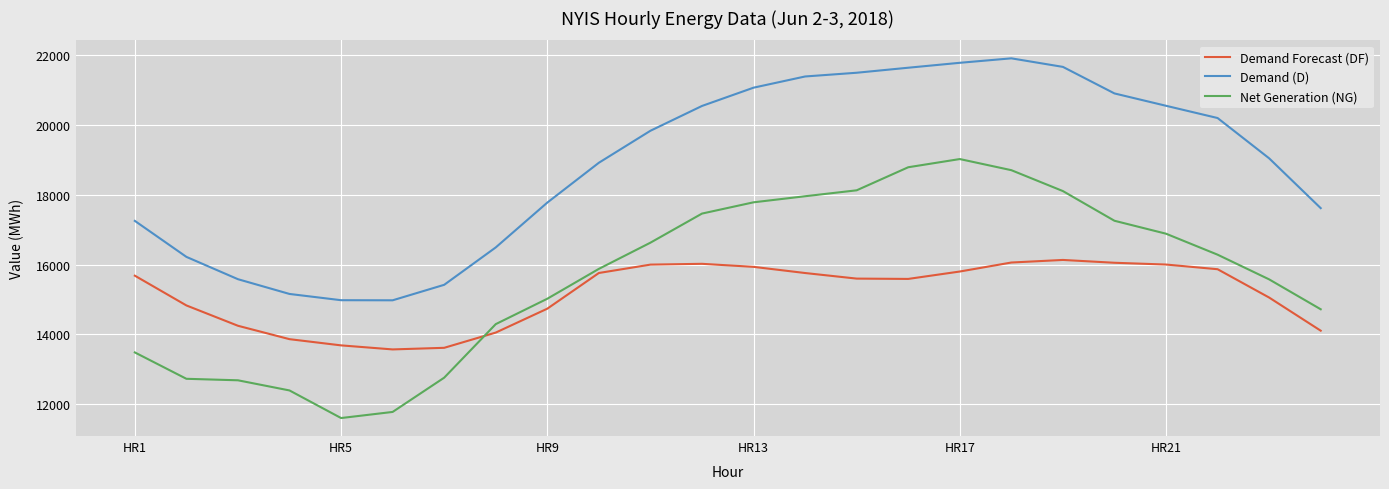

True or false: Demand Forecast (DF) and Demand (D) intersect in this chart.

False